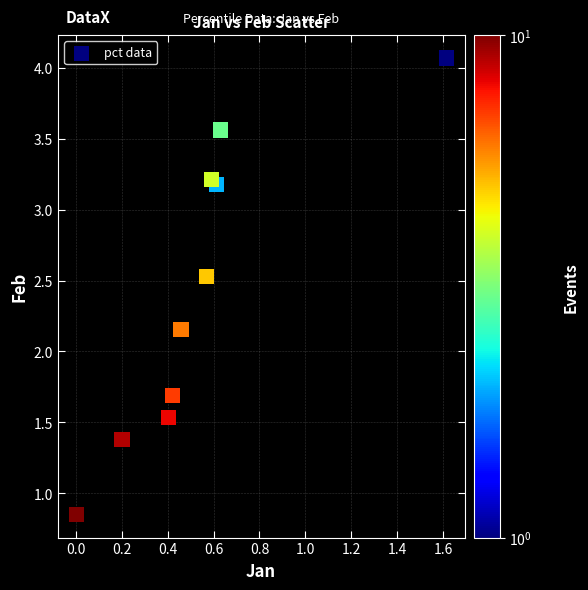

What is the range of X values (max minus min)?

1.6